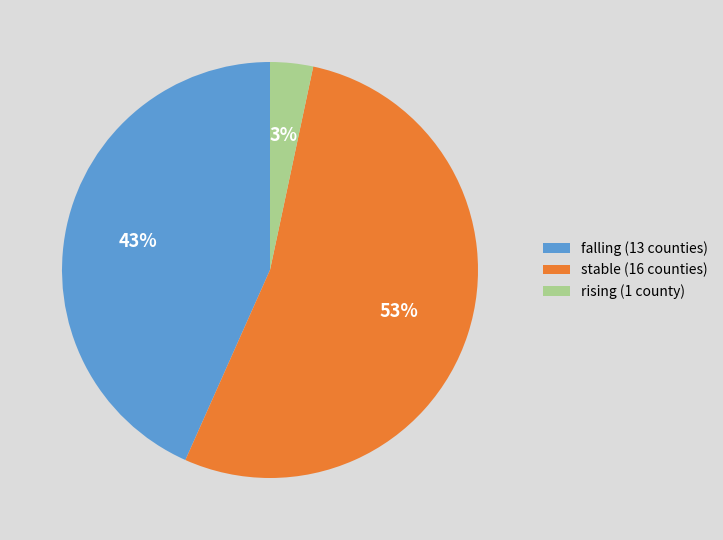

To the nearest percent, what percentage of the pie is rising?

3%